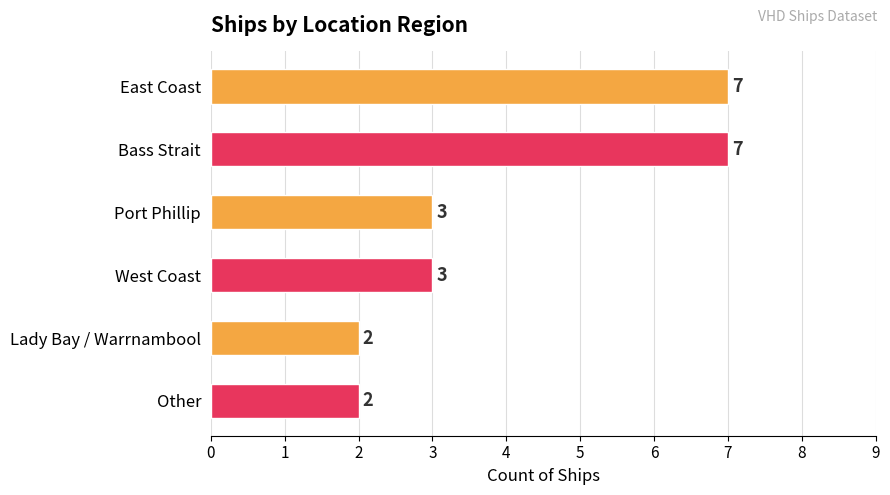

What is the maximum value shown in the chart?

7